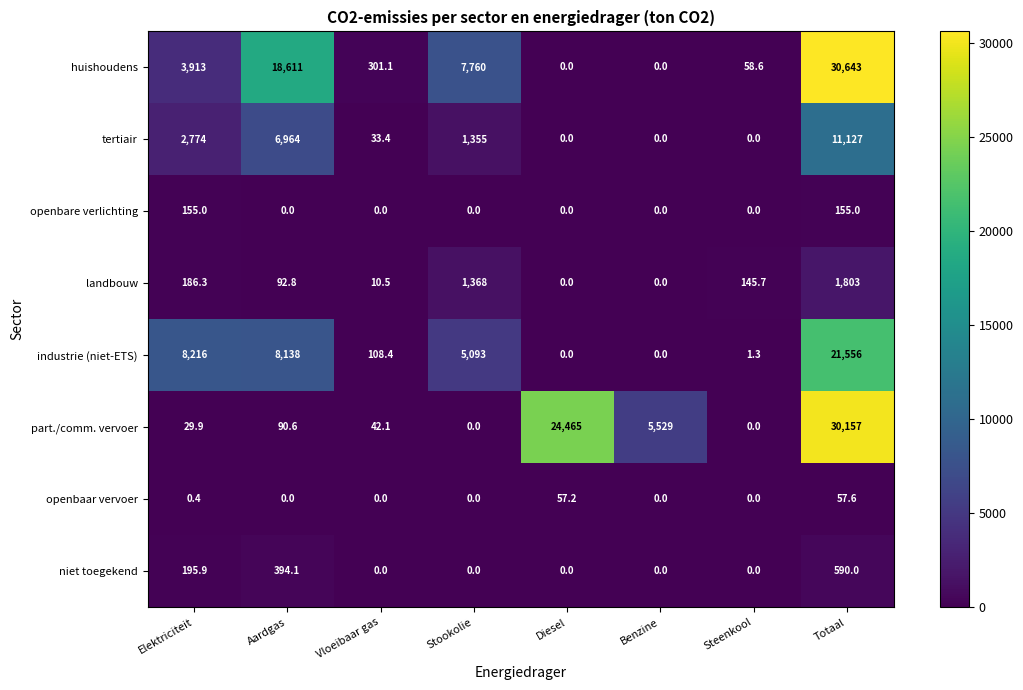

How many data points does each series have?

8